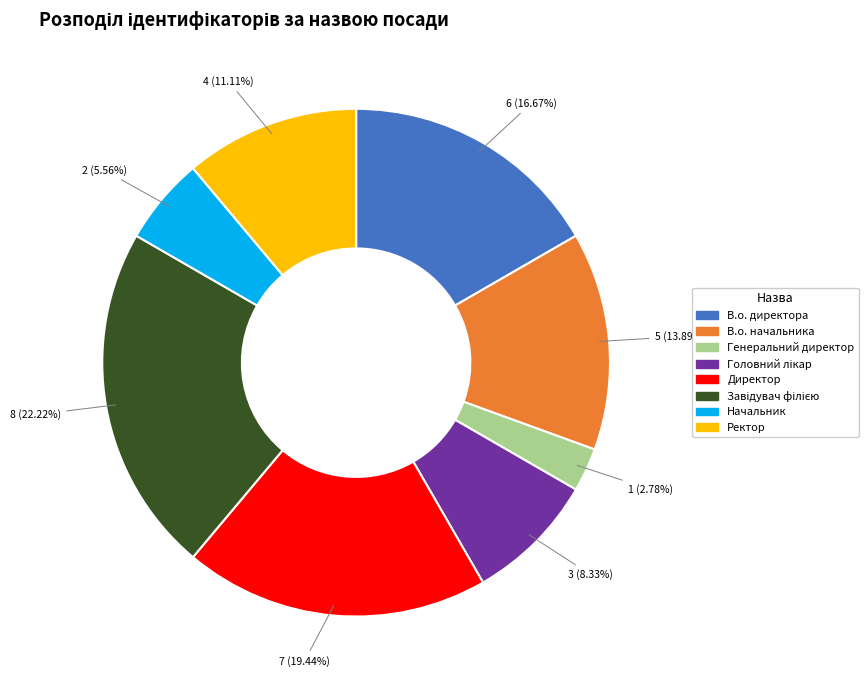

Which category has the smallest portion of the pie?

Генеральний директор